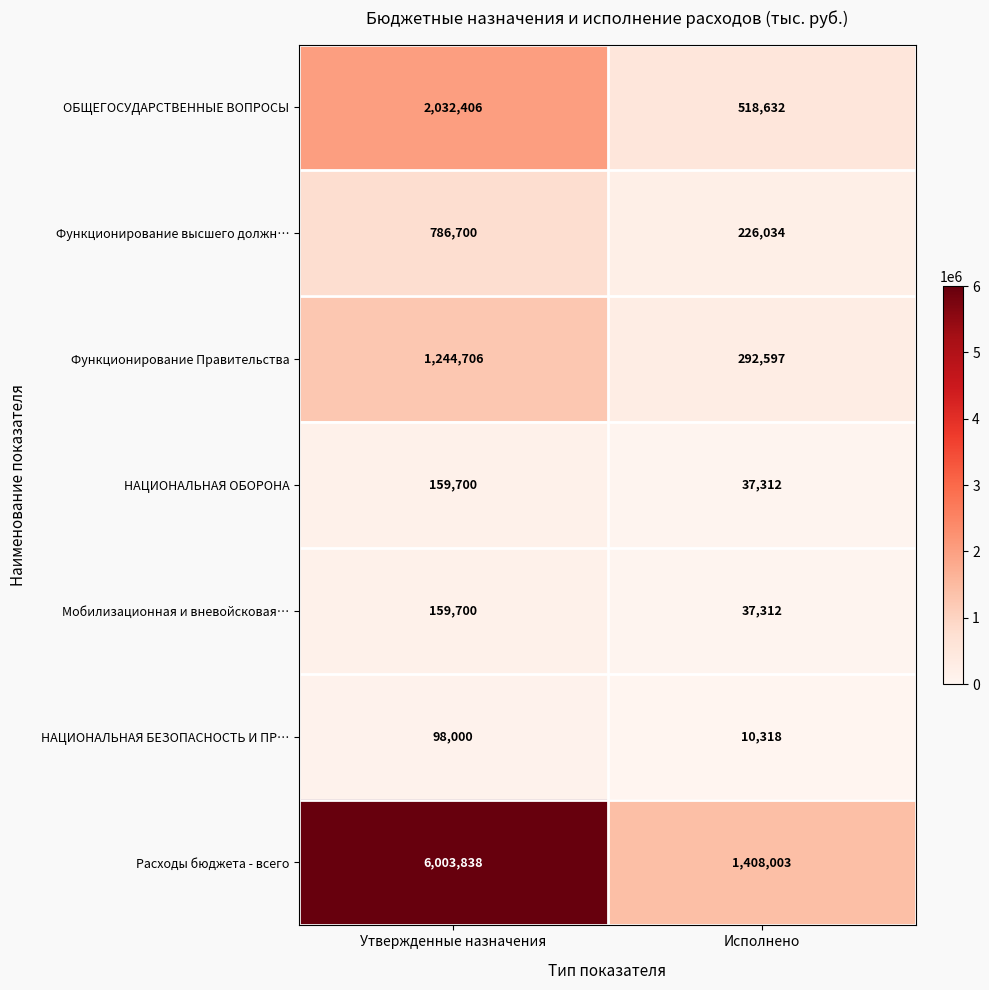

List the labels in order of Расходы бюджета - всего value, largest first.

Утвержденные назначения, Исполнено